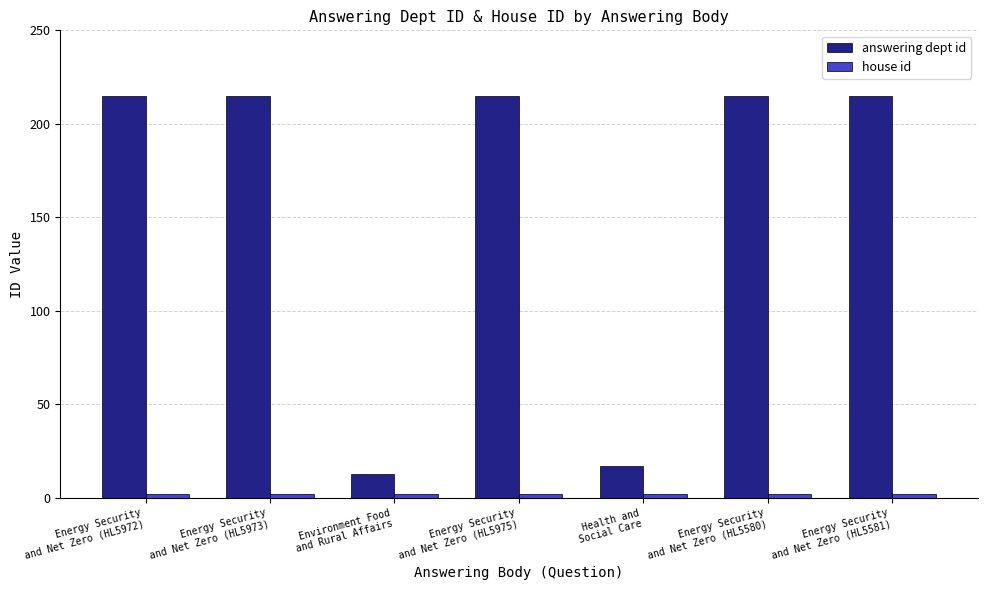

Which series has the largest total across all categories?

answering dept id